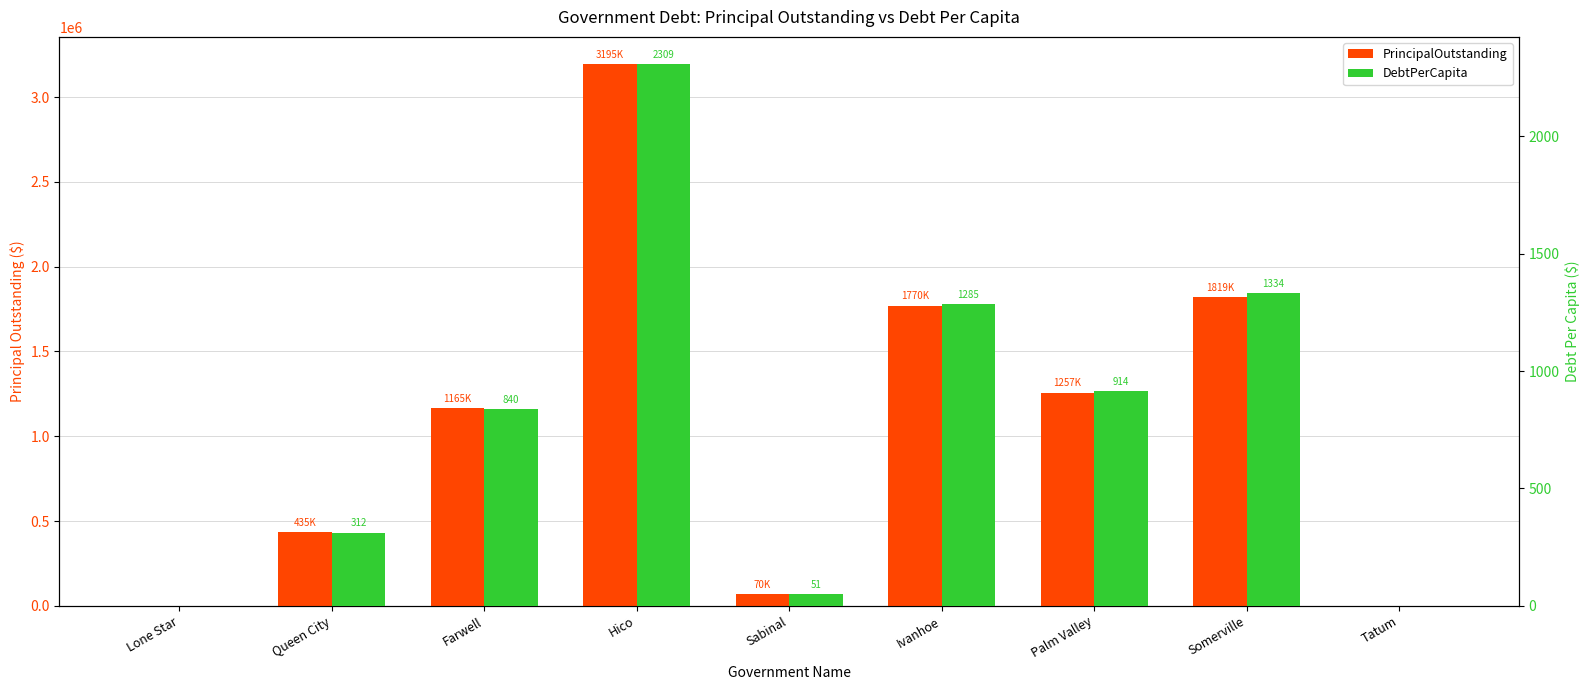

What is the sum of all DebtPerCapita values?

7043.8